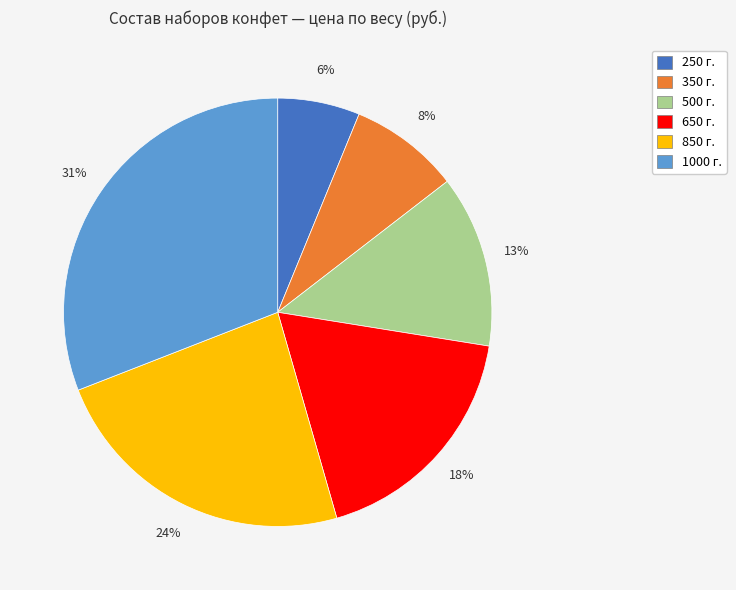

Between 250 г. and 1000 г., which is larger?

1000 г.